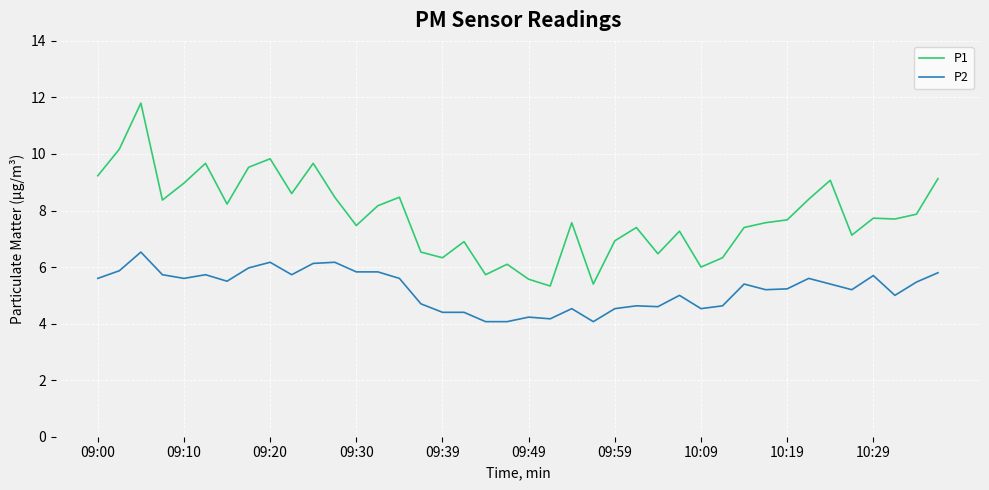

True or false: P1 and P2 intersect in this chart.

False